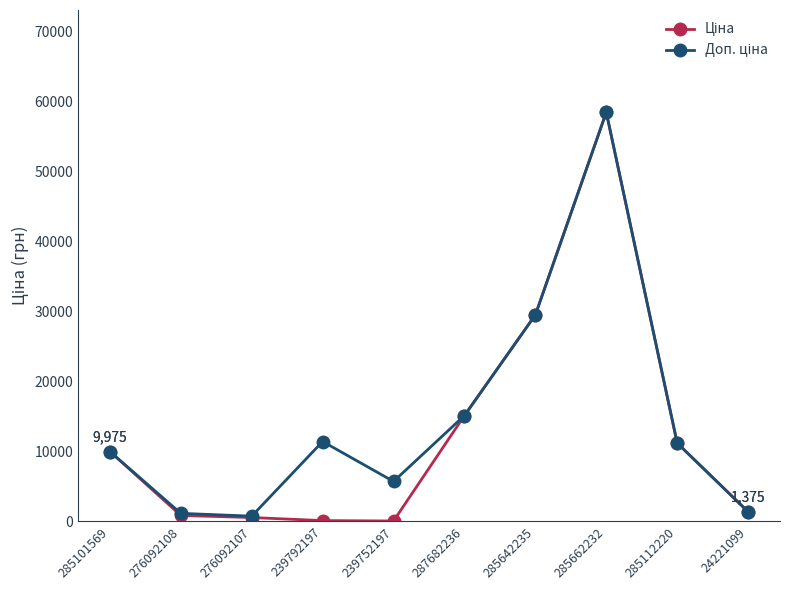

What is the greatest value displayed?

58426.5